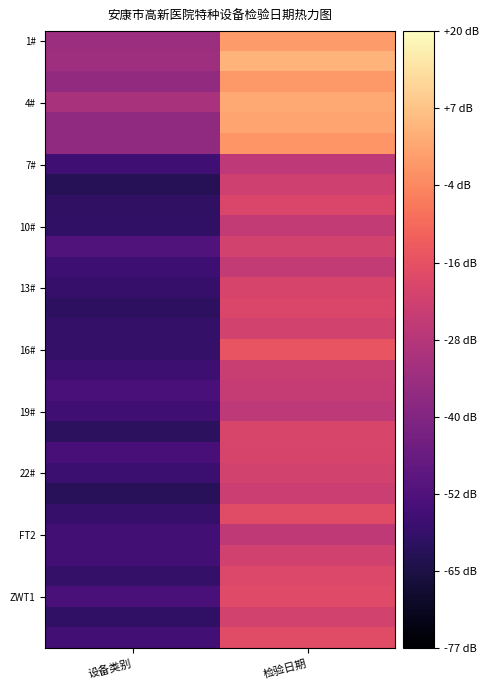

At how many categories does at least one series exceed 45980?

1